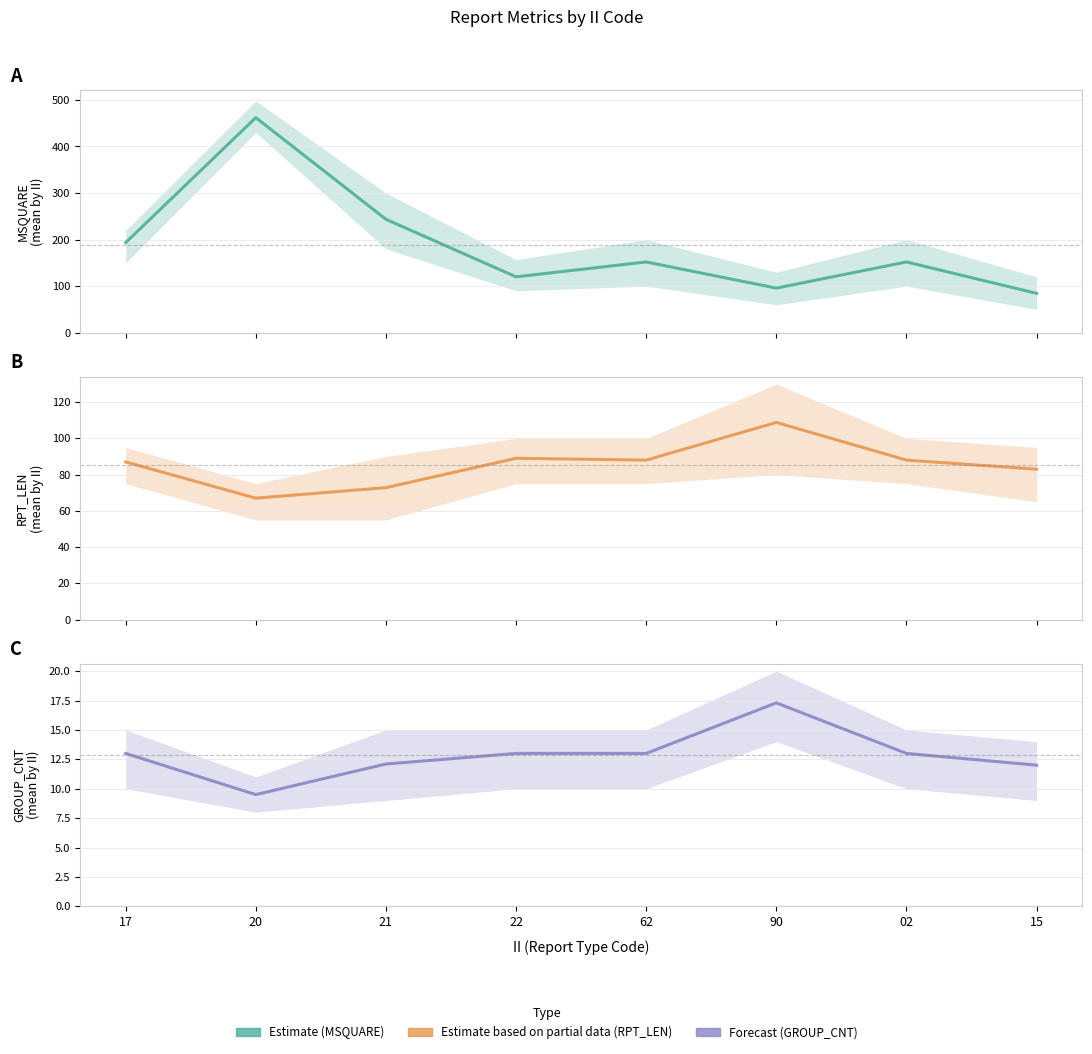

What is the maximum value shown in the chart?

462.0